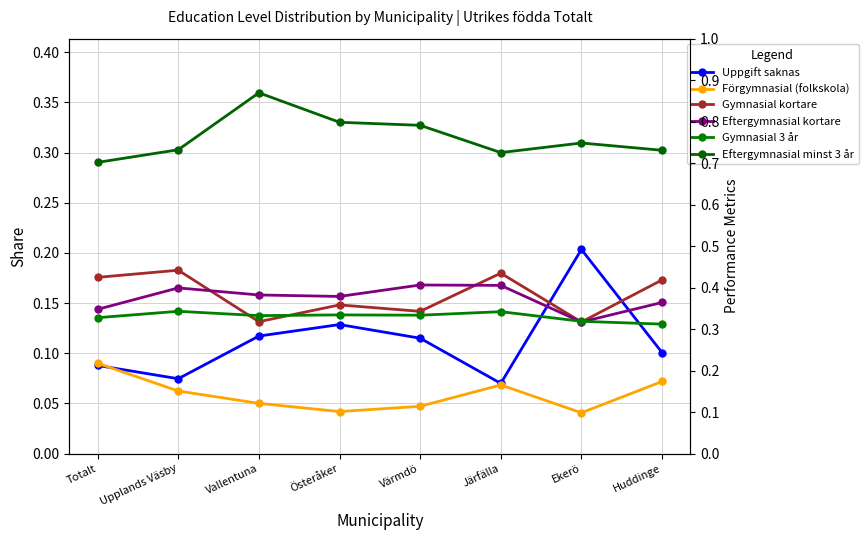

What is the total value across all series at Ekerö?

0.9